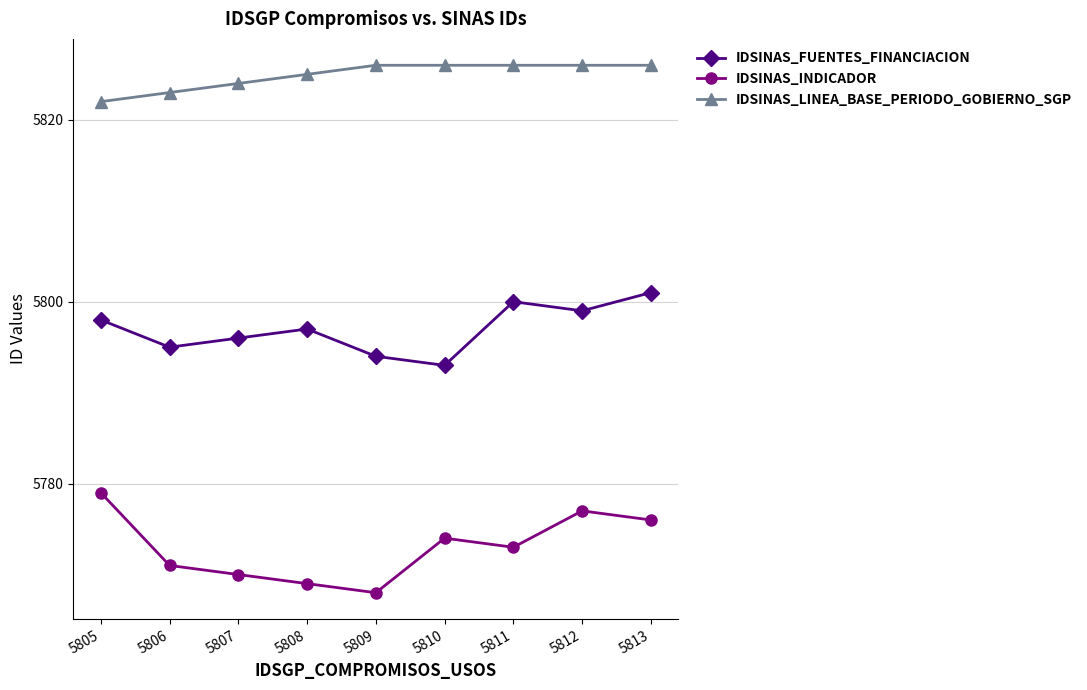

Reading left to right, what are all the values shown in this chart?

IDSINAS_FUENTES_FINANCIACION: 5798	5795	5796	5797	5794	5793	5800	5799	5801
IDSINAS_INDICADOR: 5779	5771	5770	5769	5768	5774	5773	5777	5776
IDSINAS_LINEA_BASE_PERIODO_GOBIERNO_SGP: 5822	5823	5824	5825	5826	5826	5826	5826	5826